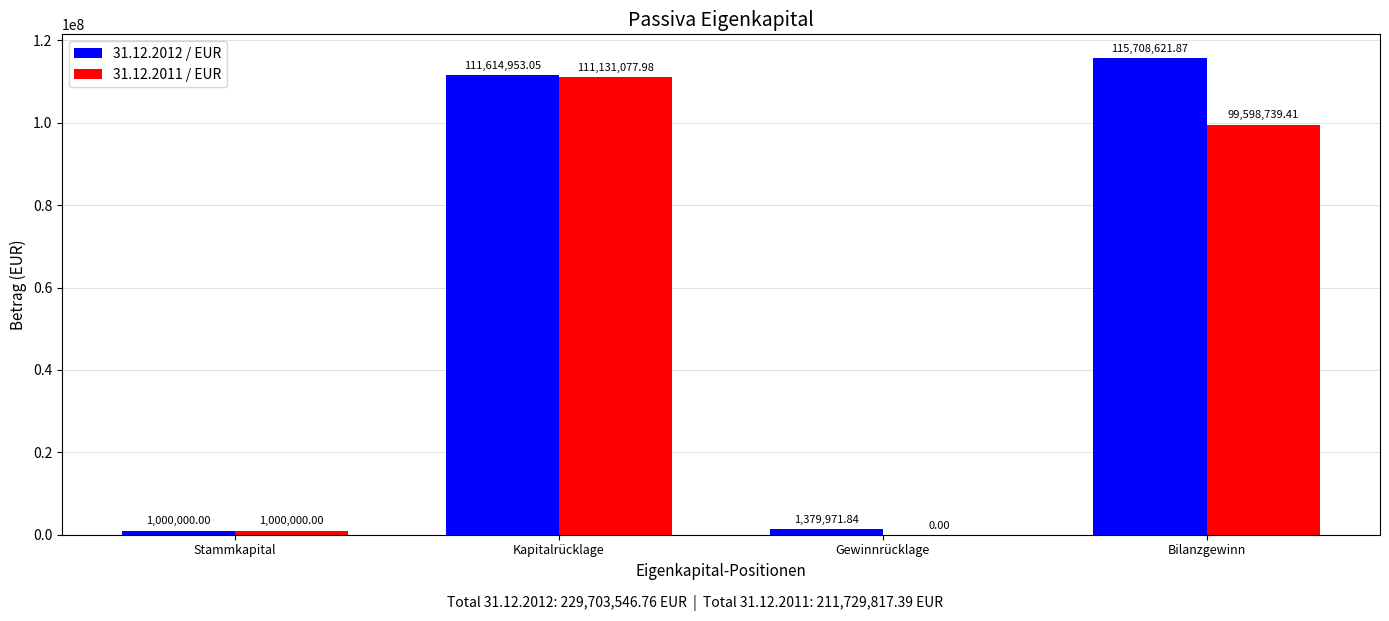

Are the bars grouped side by side (vs. stacked)?

Yes